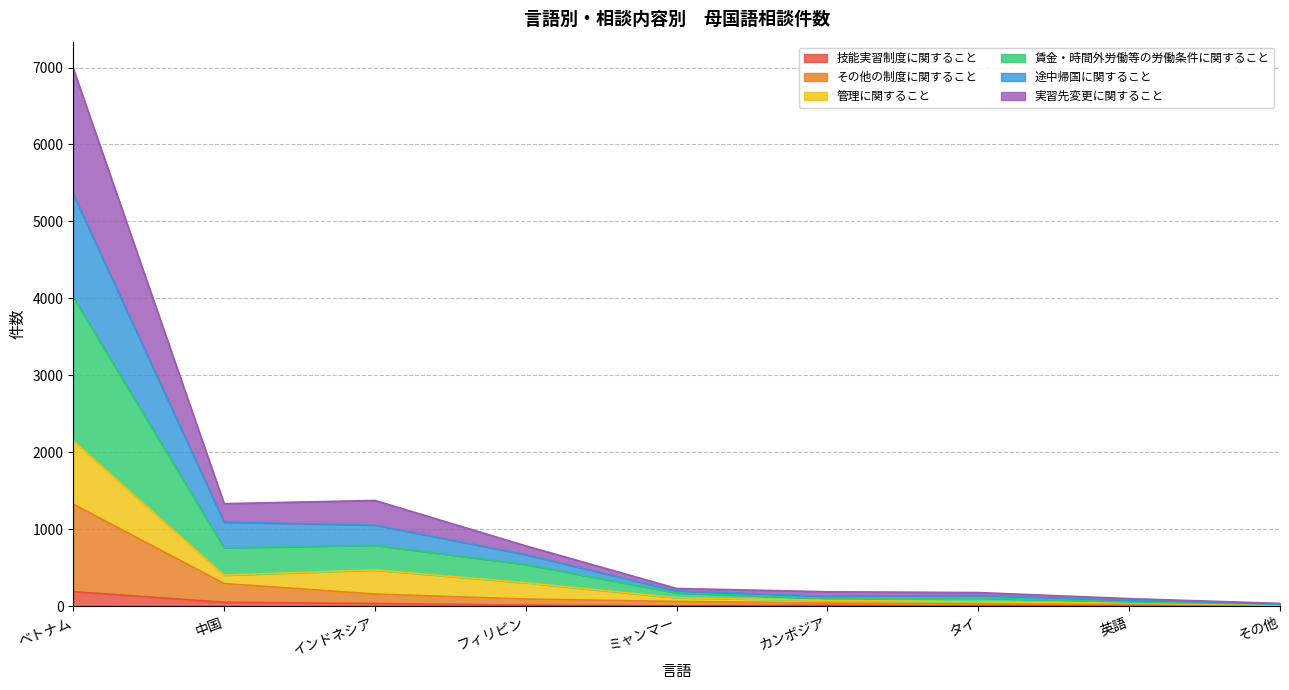

At which category is the sum across all series the highest?

ベトナム